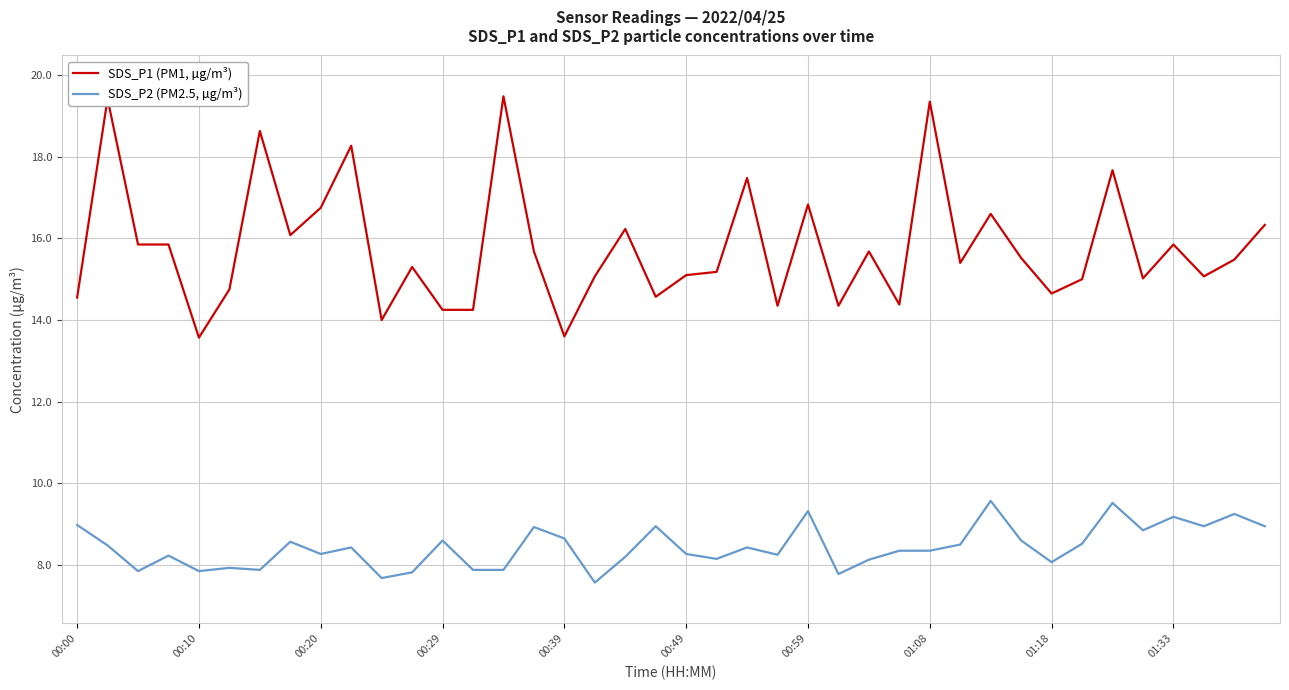

Rank the series by their maximum value, from highest to lowest.

SDS_P1 (PM1, µg/m³), SDS_P2 (PM2.5, µg/m³)